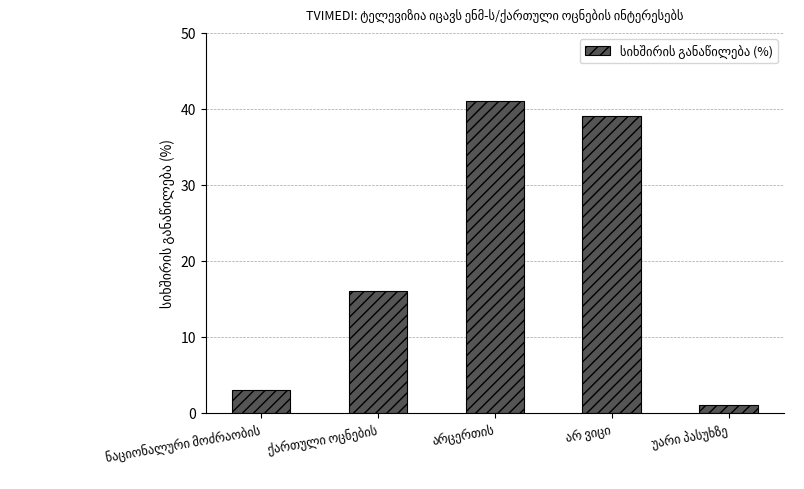

How many series are shown in this chart?

1